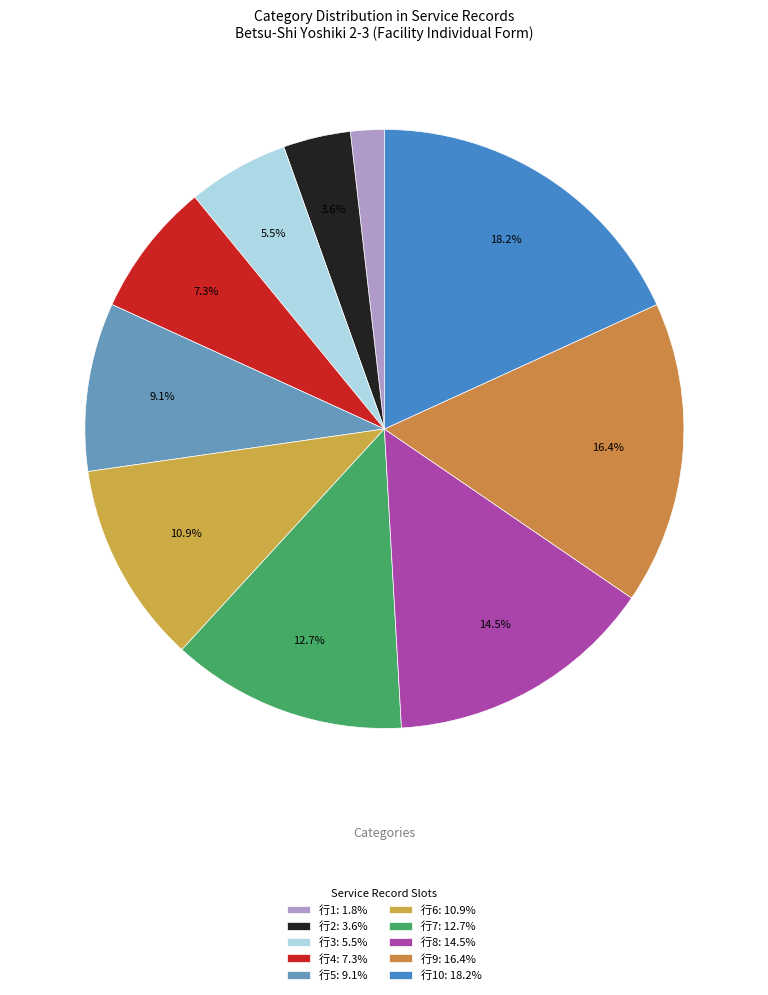

Which slice is the largest?

10